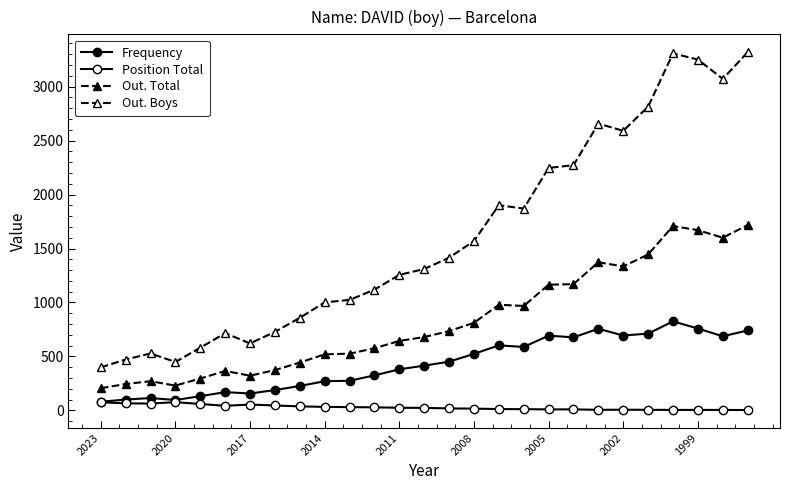

What is the value of the Frequency point at the 27th from the left?

741